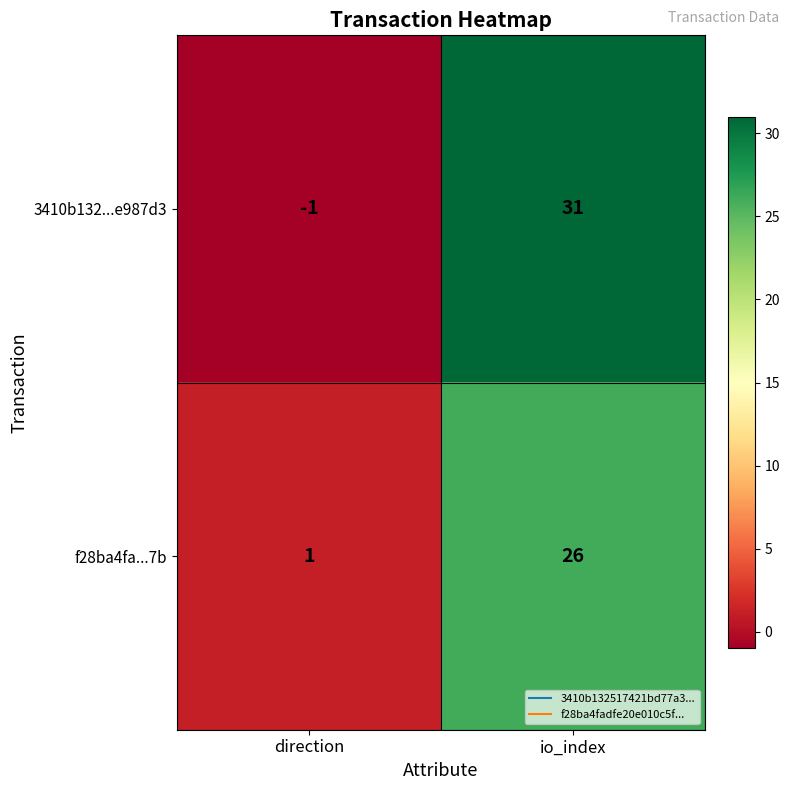

The f28ba4fa...7b series shows 42 at io_index. True or false?

False